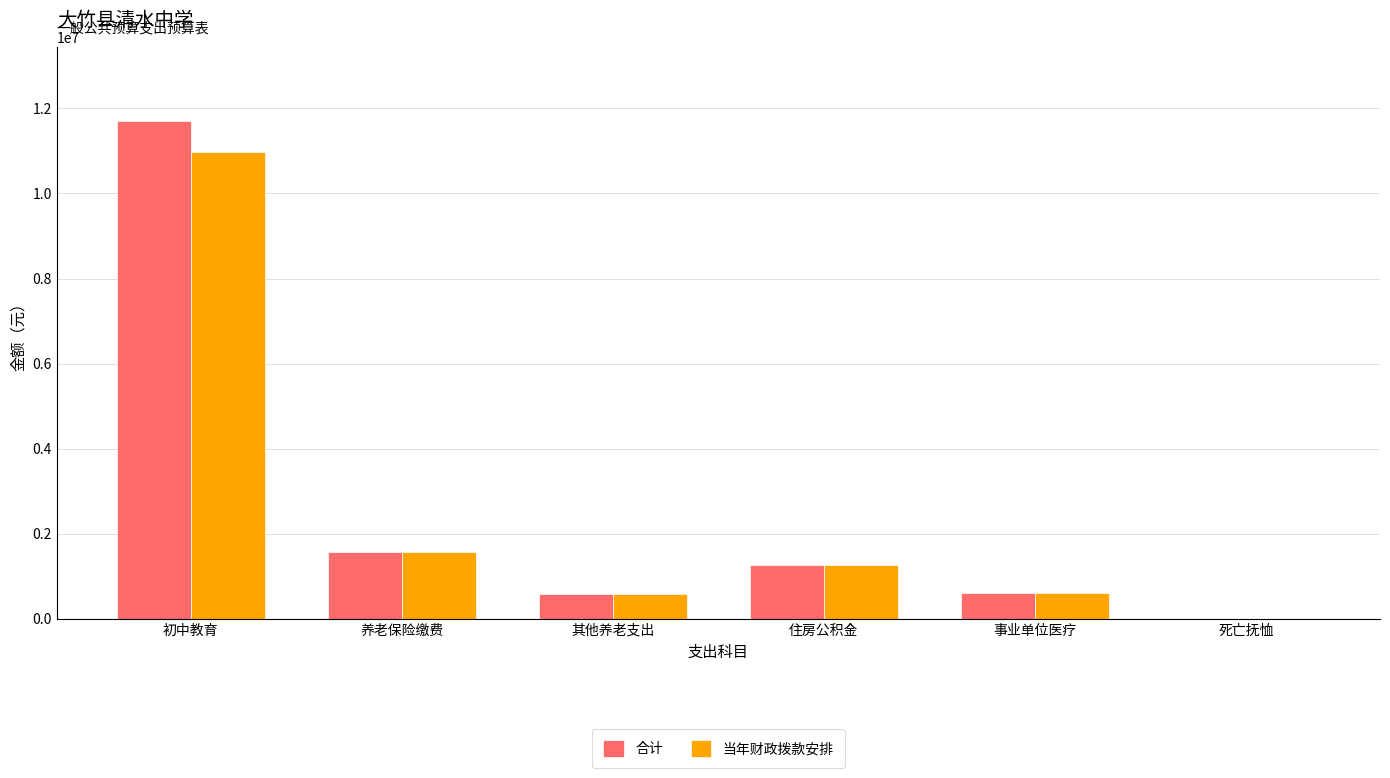

True or false: 当年财政拨款安排 has a value of 1255485.0 at 住房公积金.

True